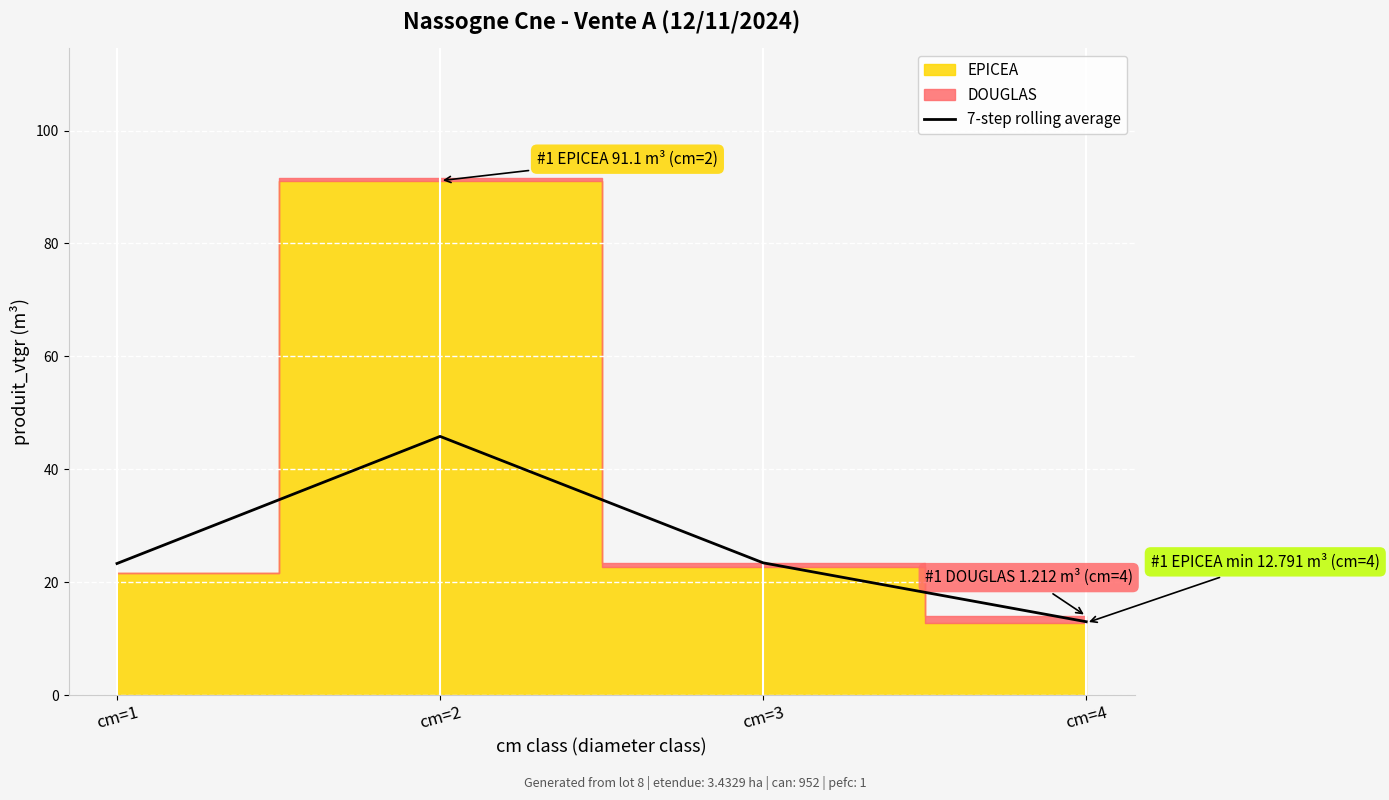

Which has a higher value, cm=2 or cm=1?

cm=2